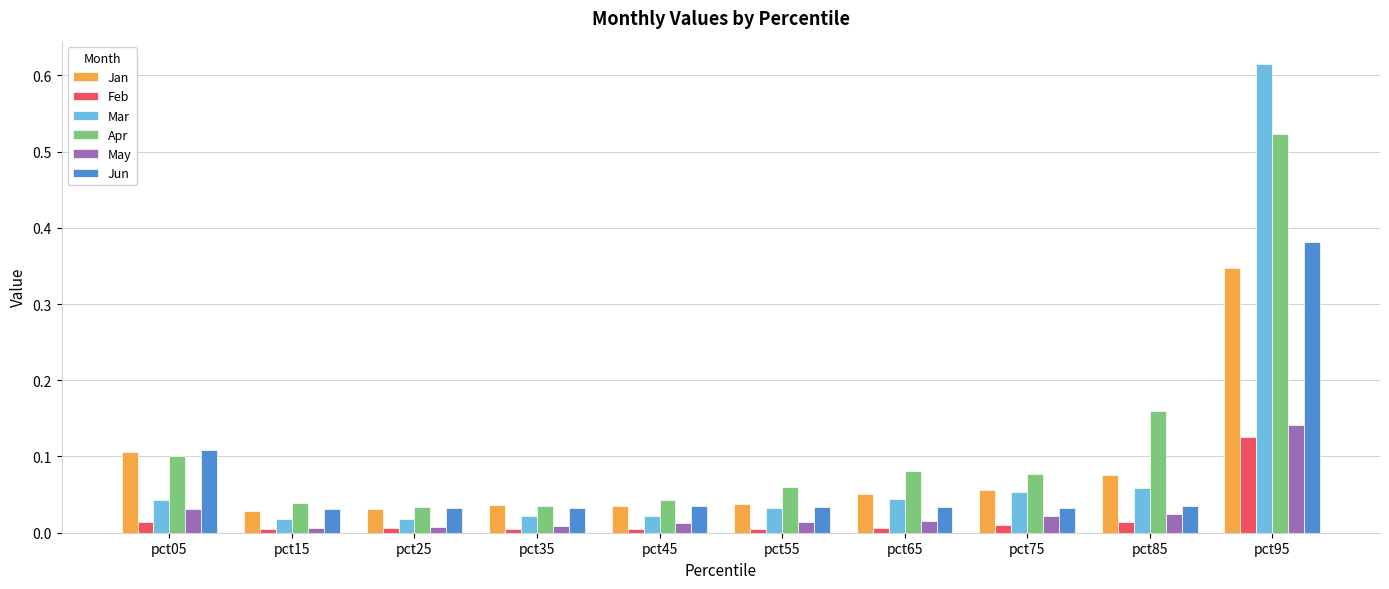

What are all the series names shown in the legend?

Jan, Feb, Mar, Apr, May, Jun